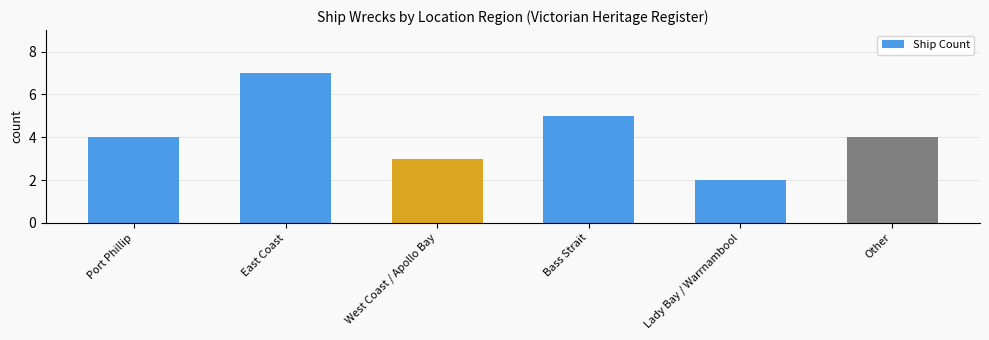

At which category does the chart reach its peak across all series?

East Coast